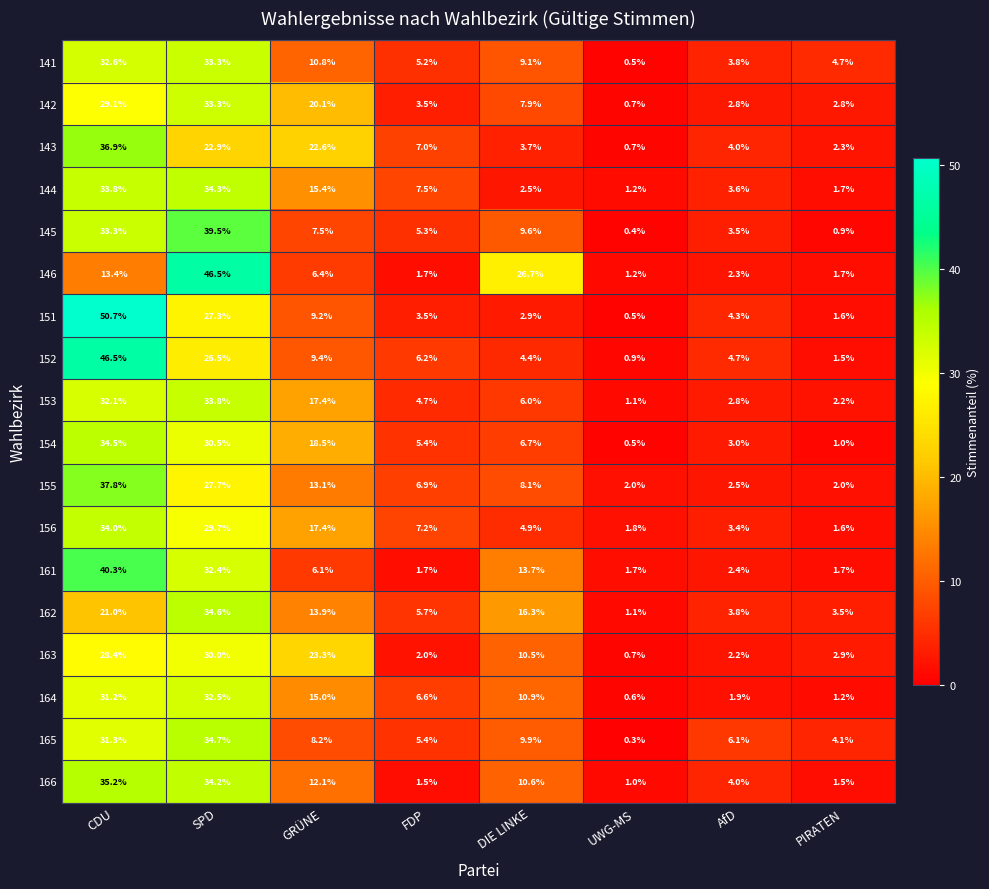

Where does the 166 series first go above 10?

CDU